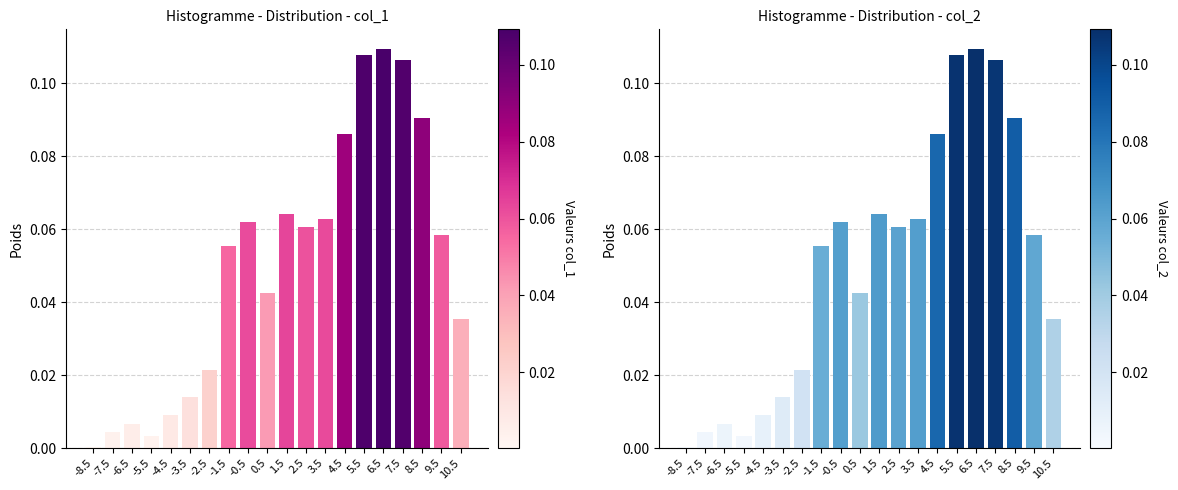

Rank the categories by value from lowest to highest.

-8.5, -5.5, -7.5, -6.5, -4.5, -3.5, -2.5, 10.5, 0.5, -1.5, 9.5, 2.5, -0.5, 3.5, 1.5, 4.5, 8.5, 7.5, 5.5, 6.5